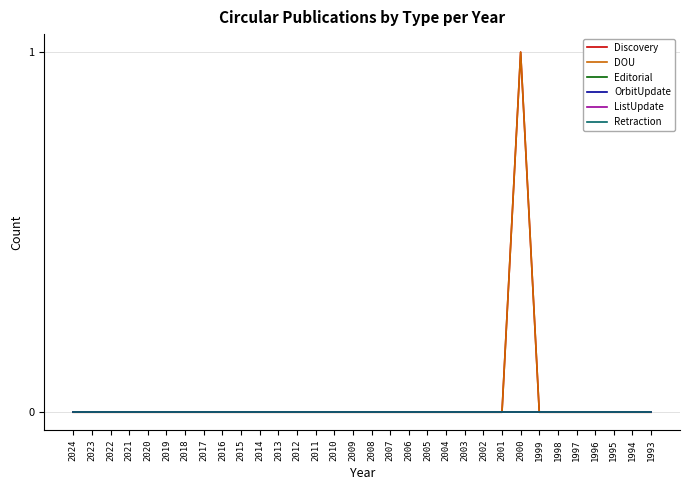

True or false: DOU and ListUpdate intersect in this chart.

False